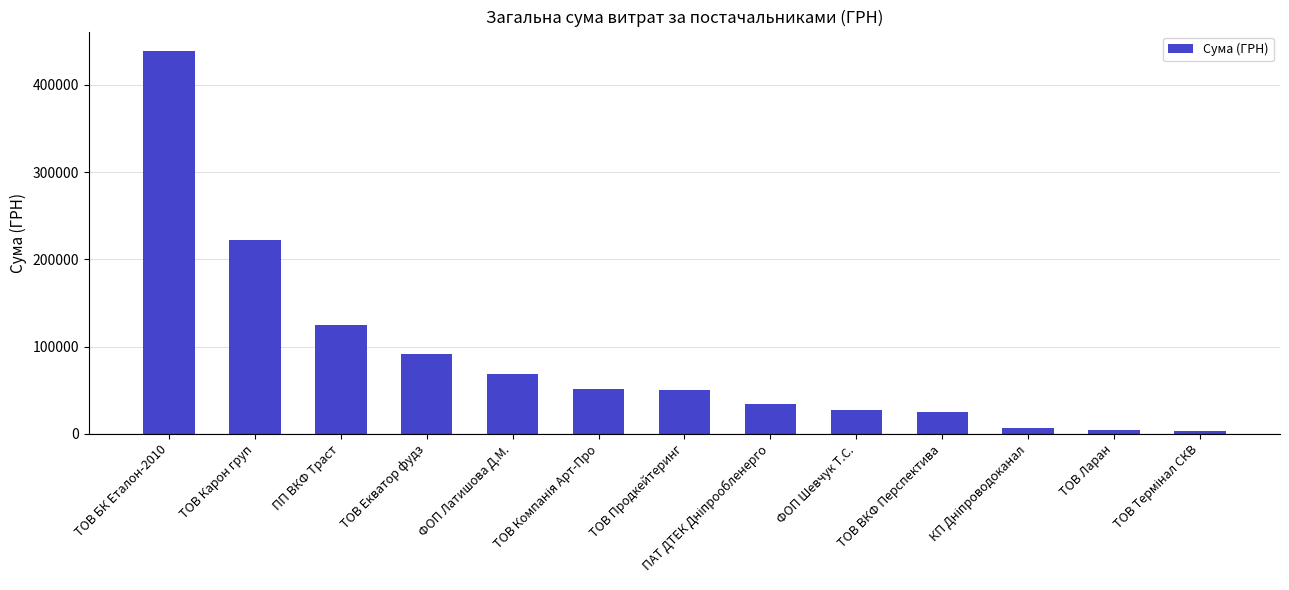

How many data points are above 50167?

7